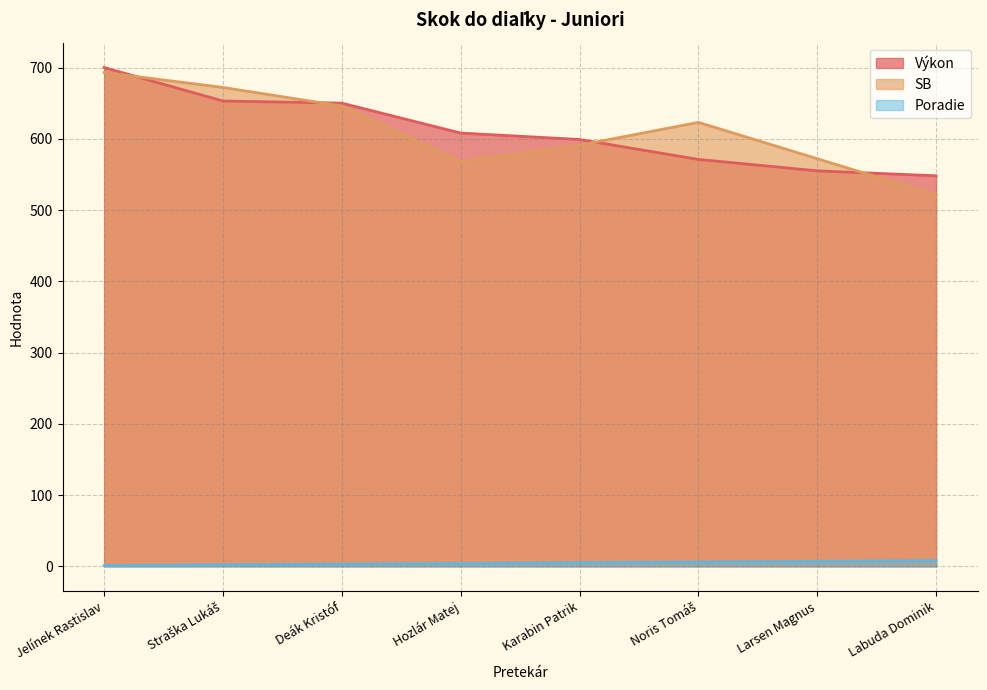

At which label is SB closest to 607?

Karabin Patrik